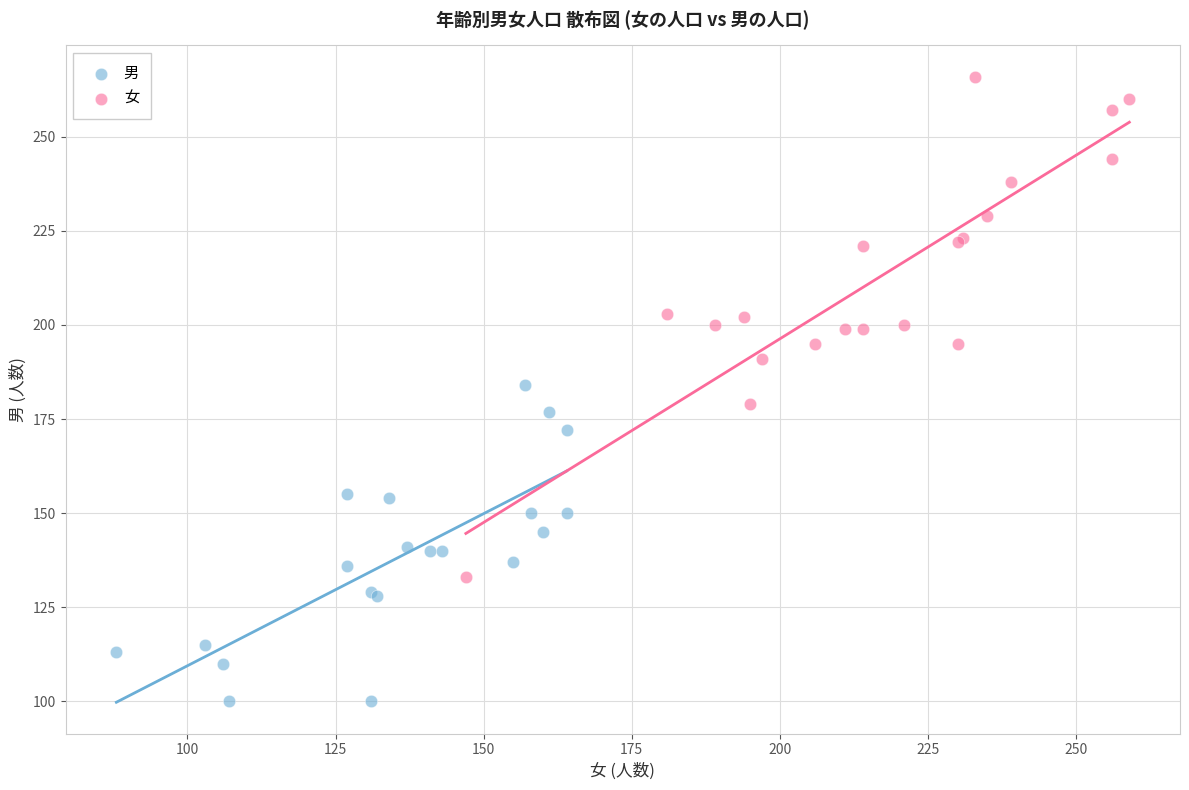

Which series reaches the minimum Y coordinate?

男